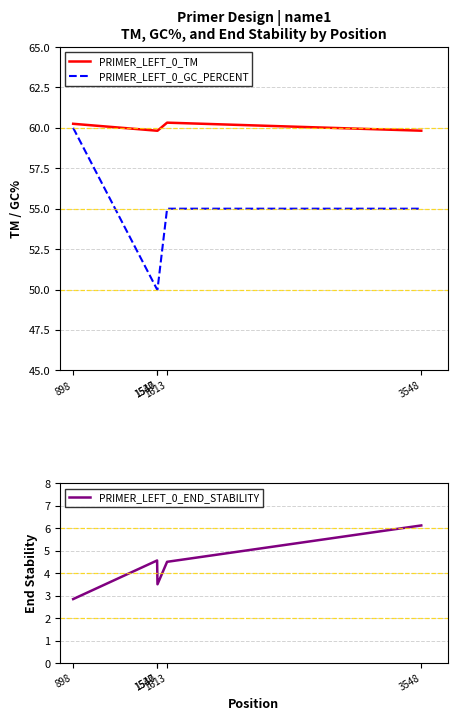

Reading left to right, what are all the values shown in this chart?

PRIMER_LEFT_0_TM: 60.3	59.8	59.8	60.3	59.8
PRIMER_LEFT_0_GC_PERCENT: 60.0	50.0	50.0	55.0	55.0
PRIMER_LEFT_0_END_STABILITY: 2.9	4.6	3.5	4.5	6.1